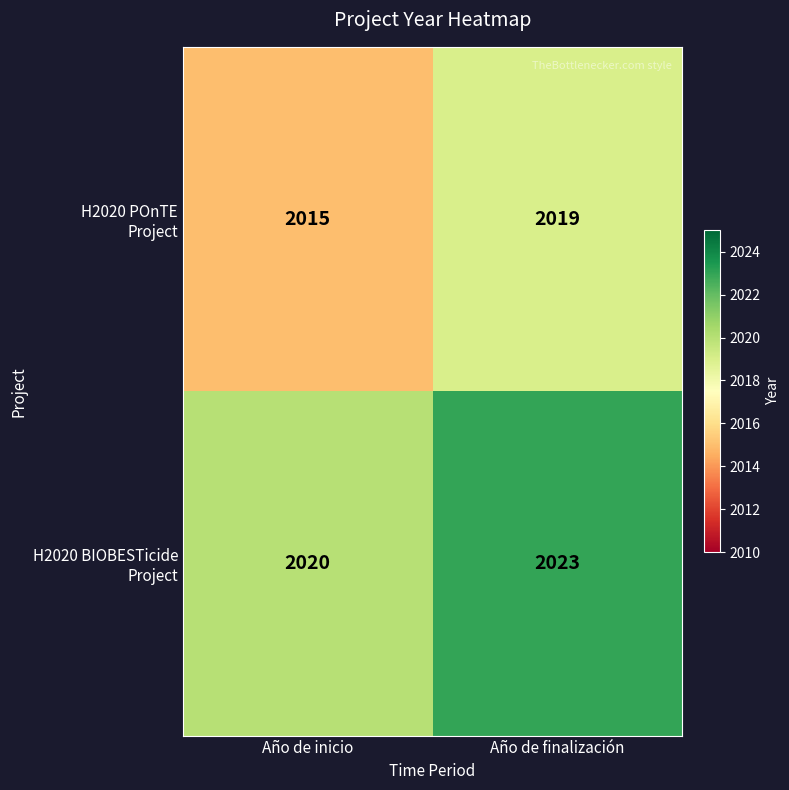

What is the total value across all series at Año de finalización?

4042